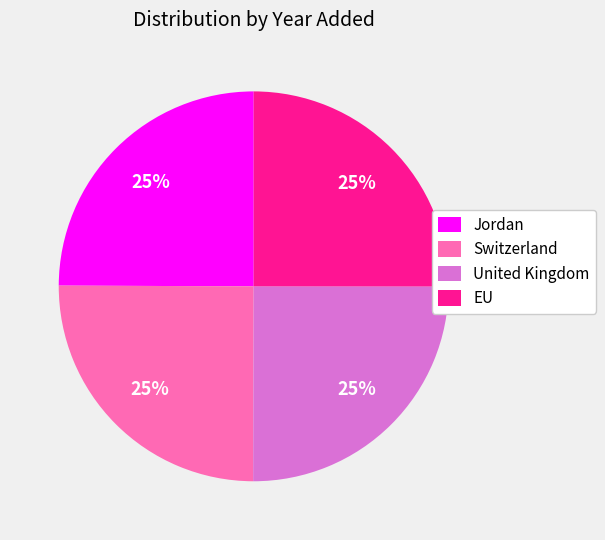

To the nearest percent, what is the average slice percentage?

25%